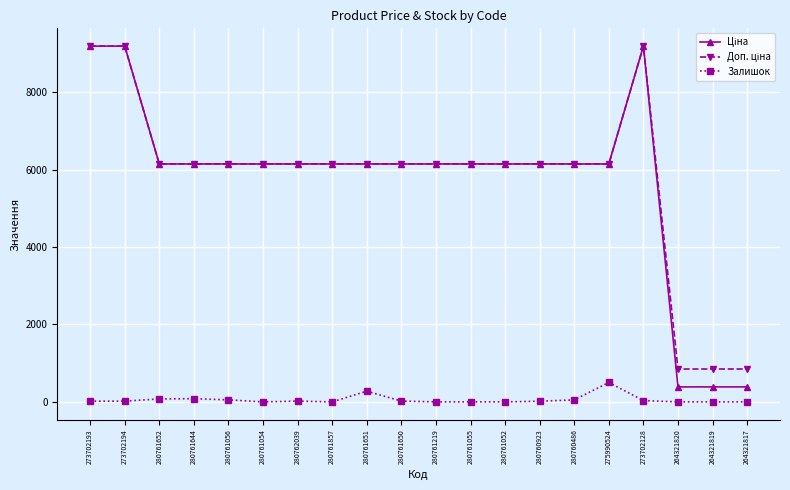

What is the label of the 14th point from the right?

280762039